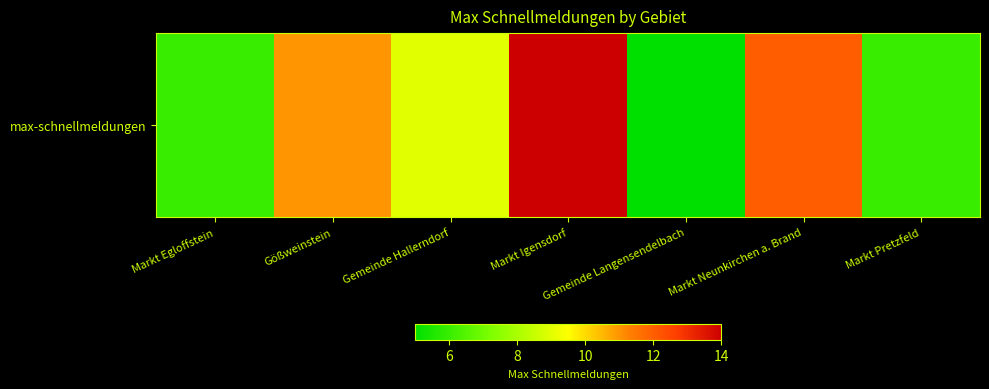

Count the number of data series in this chart.

1